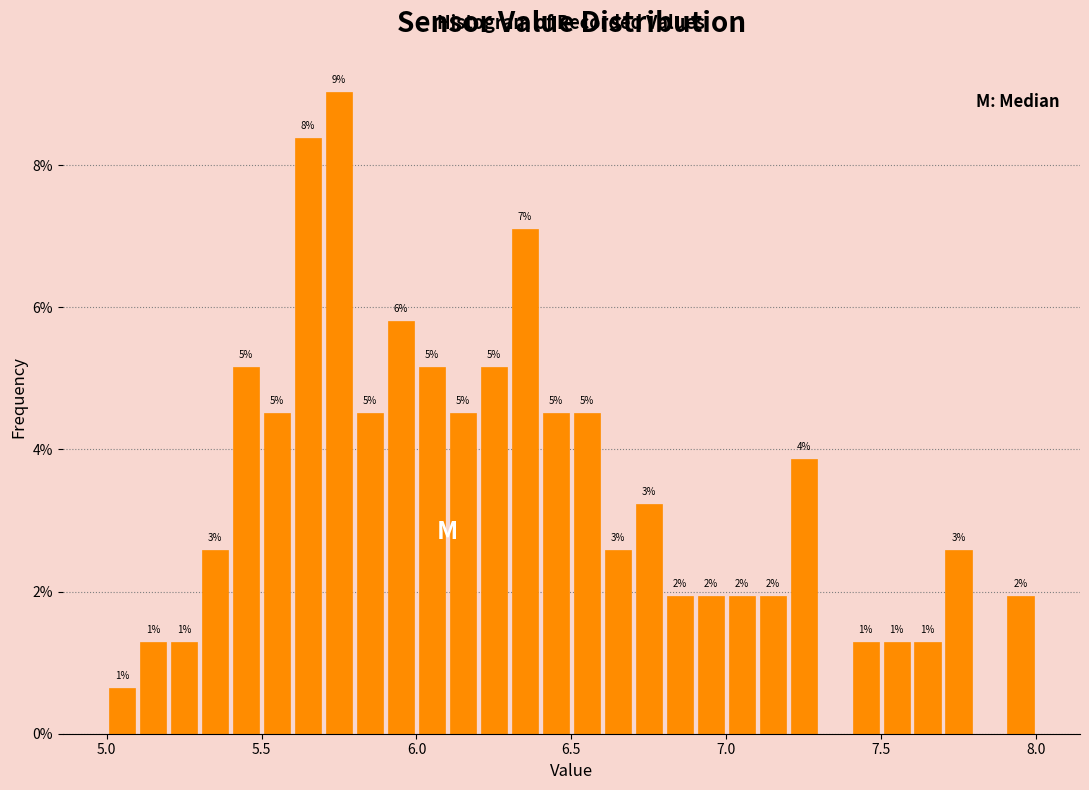

Read against the x-axis, roughly where is the centre of the tallest bar?

5.75